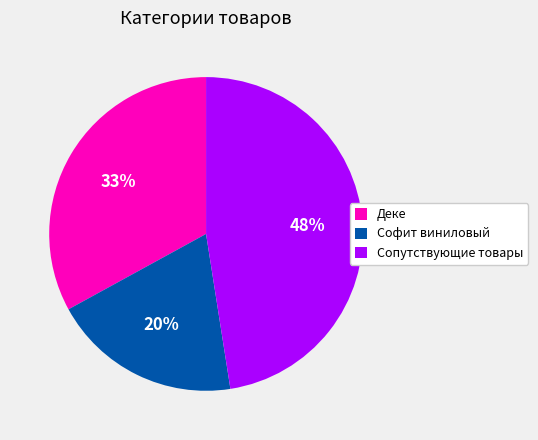

Count the number of slices in the pie.

3